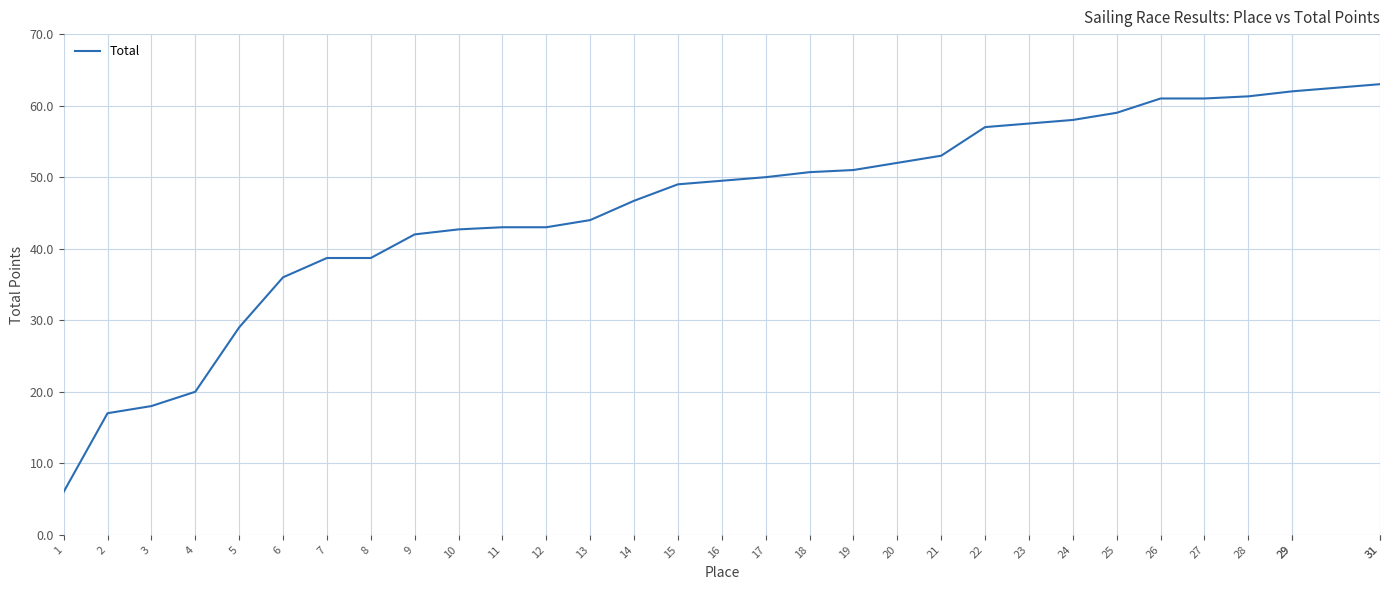

Where is the data nearest to the value 34?

6